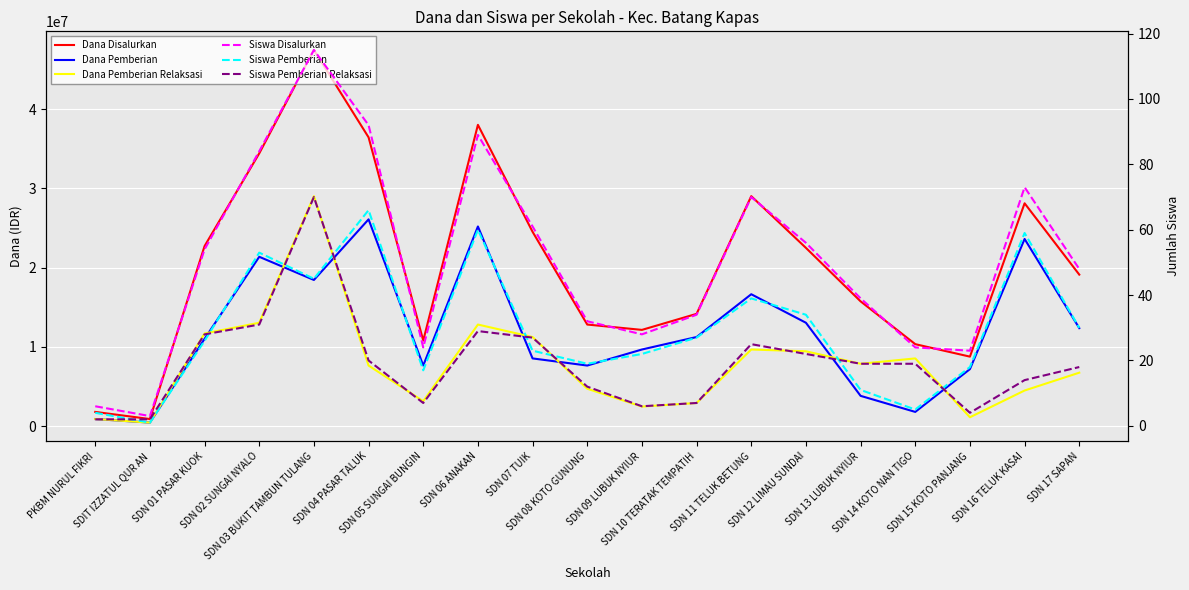

Which series has the widest spread of values?

Dana Disalurkan